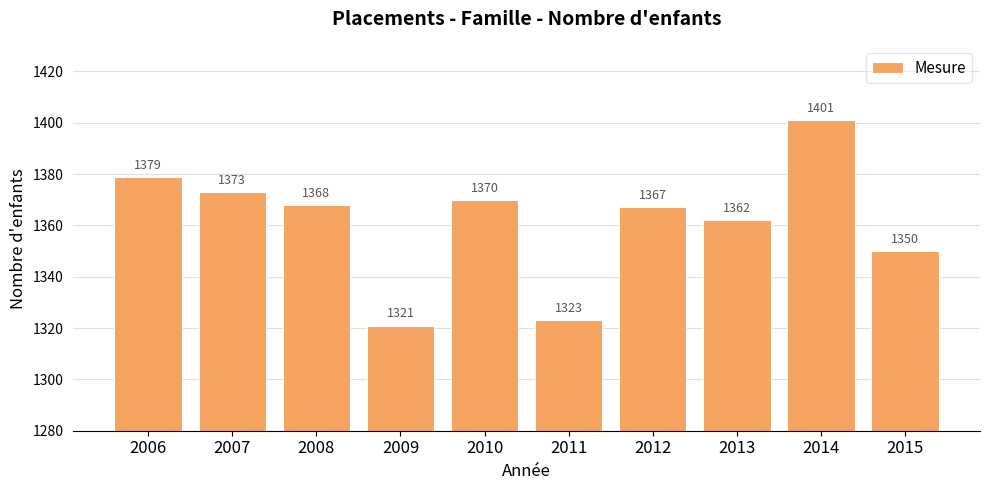

List the labels in order of value, smallest first.

2009, 2011, 2015, 2013, 2012, 2008, 2010, 2007, 2006, 2014